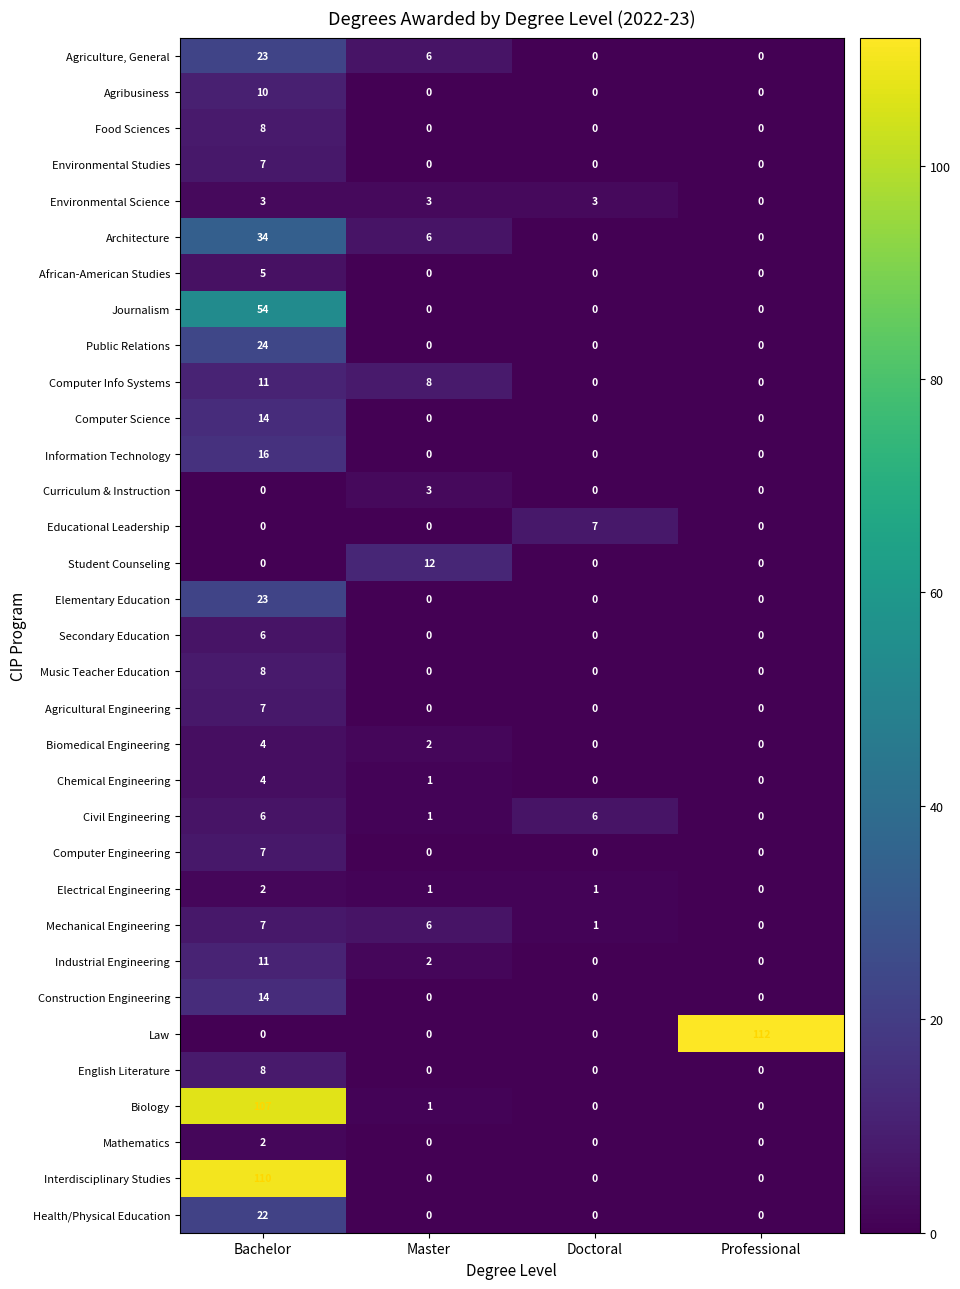

At which category is the sum across all series the highest?

Bachelor